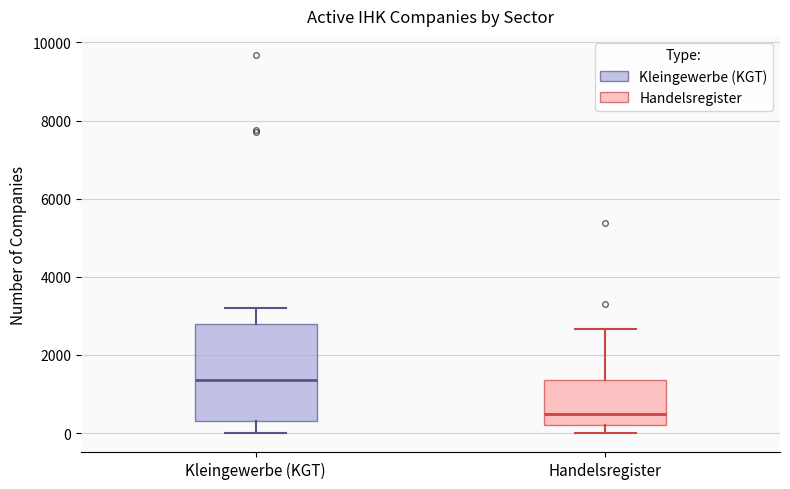

Comparing the boxes themselves (not the whiskers), which one is the tallest?

Kleingewerbe (KGT)